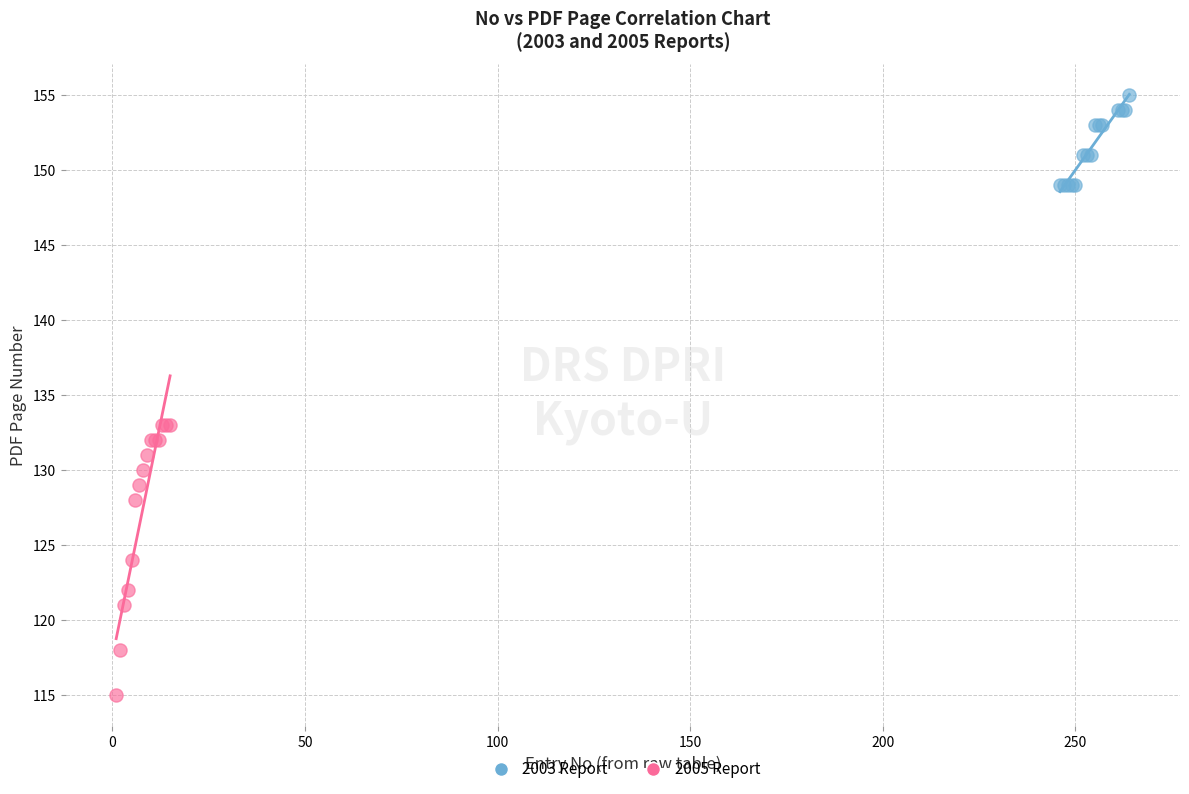

Which series contains the lowest Y value?

2005 Report